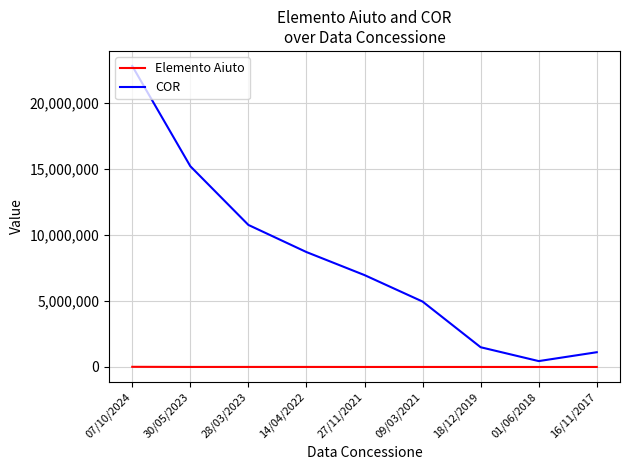

Count the number of categories in the chart.

9